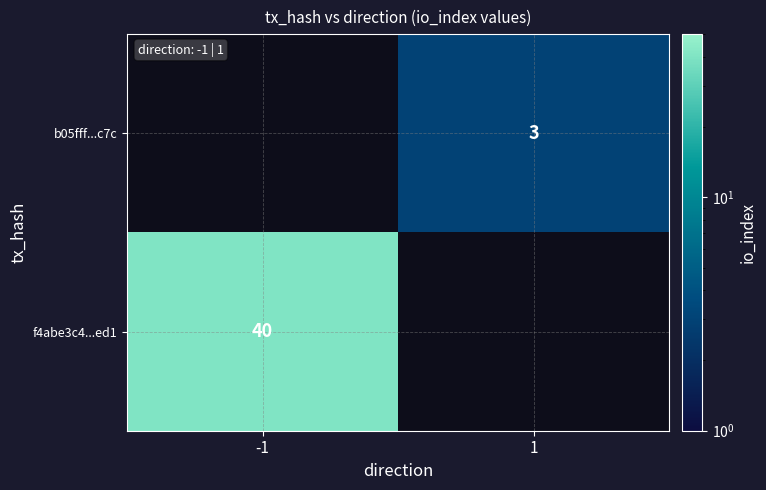

At which category does the chart reach its peak across all series?

-1